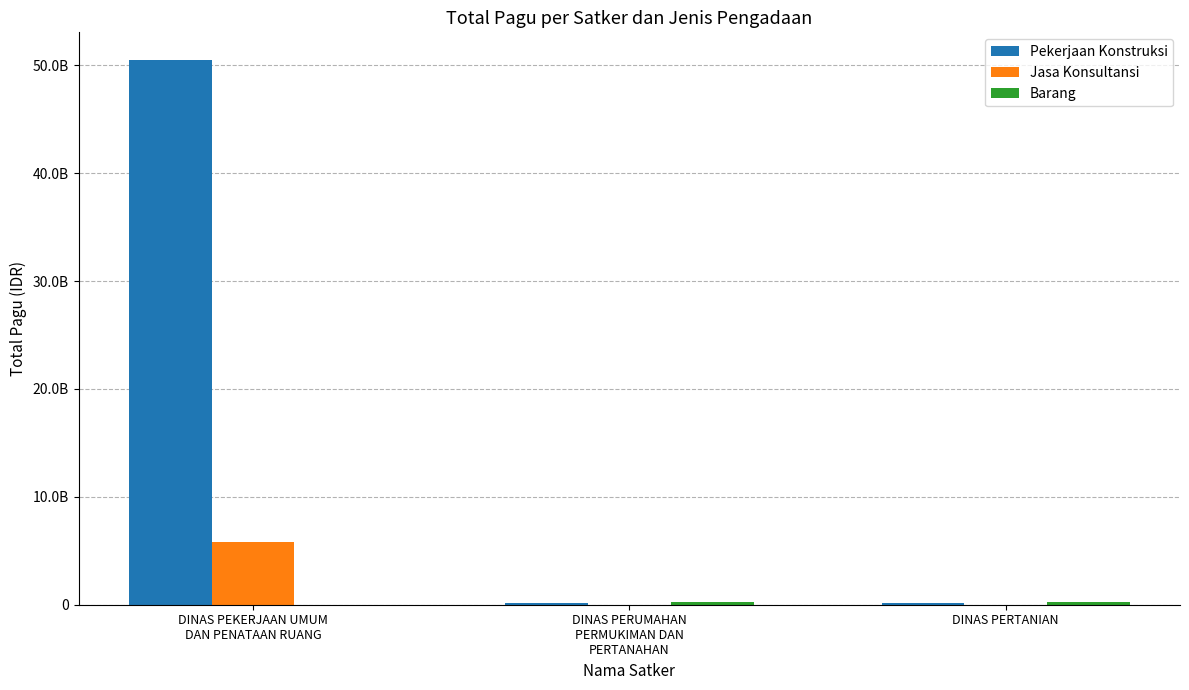

What is the difference between the Pekerjaan Konstruksi values at DINAS PEKERJAAN UMUM
DAN PENATAAN RUANG and DINAS PERTANIAN?

50389850000